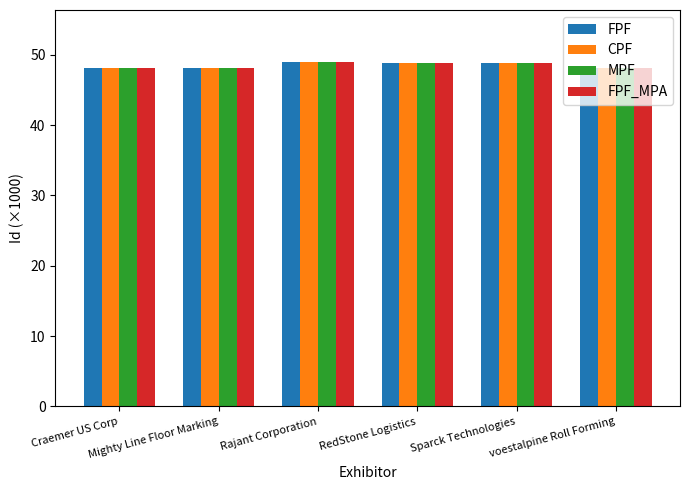

What is the maximum value for FPF?

49.0